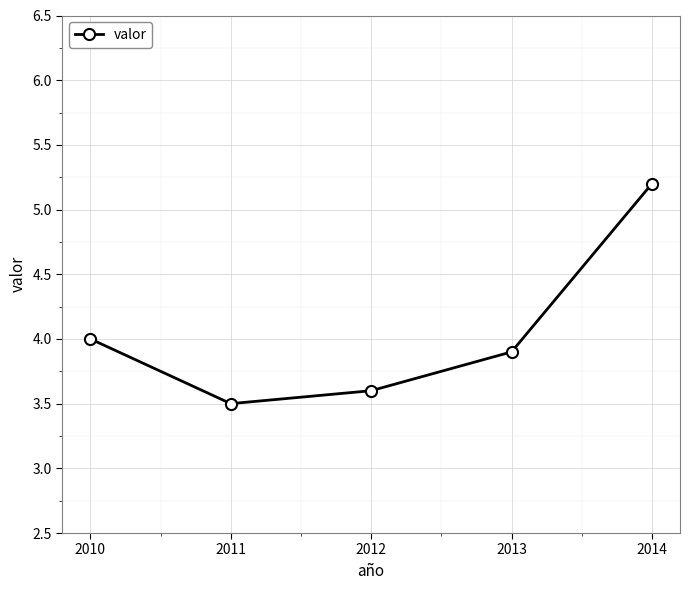

What is the value of the 3rd point from the left?

3.6